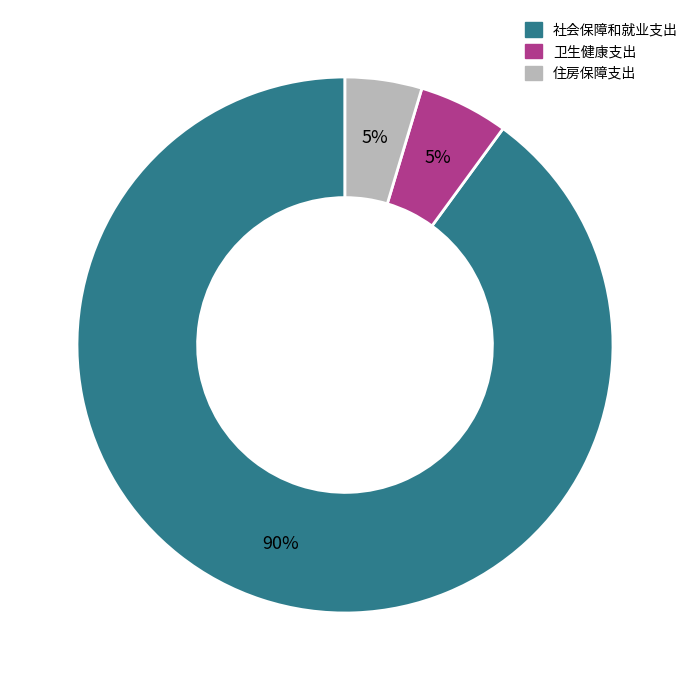

Is the sum of 卫生健康支出 and 社会保障和就业支出 greater than half?

Yes